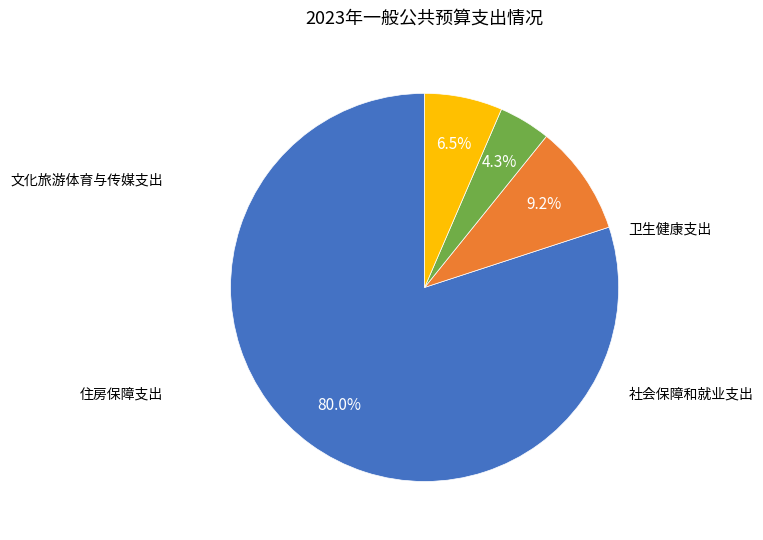

To the nearest percent, what is the difference between the largest and smallest slice percentages?

76%